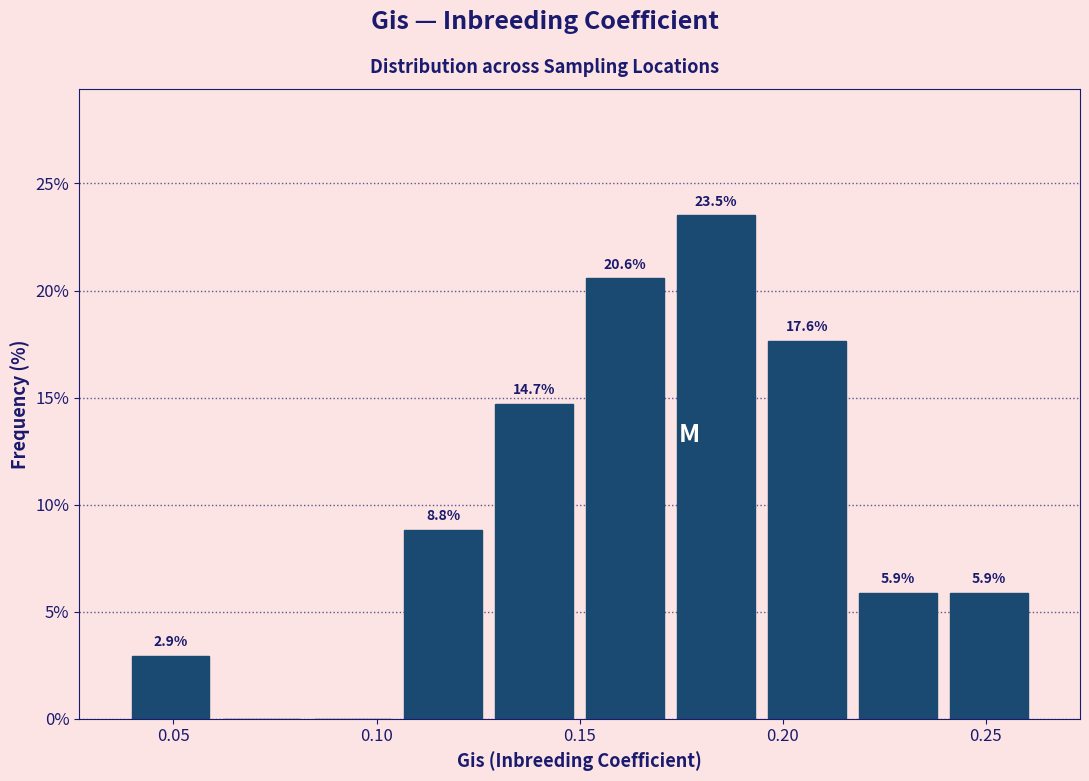

Which range on the x-axis has the tallest bar?

0.170 to 0.195